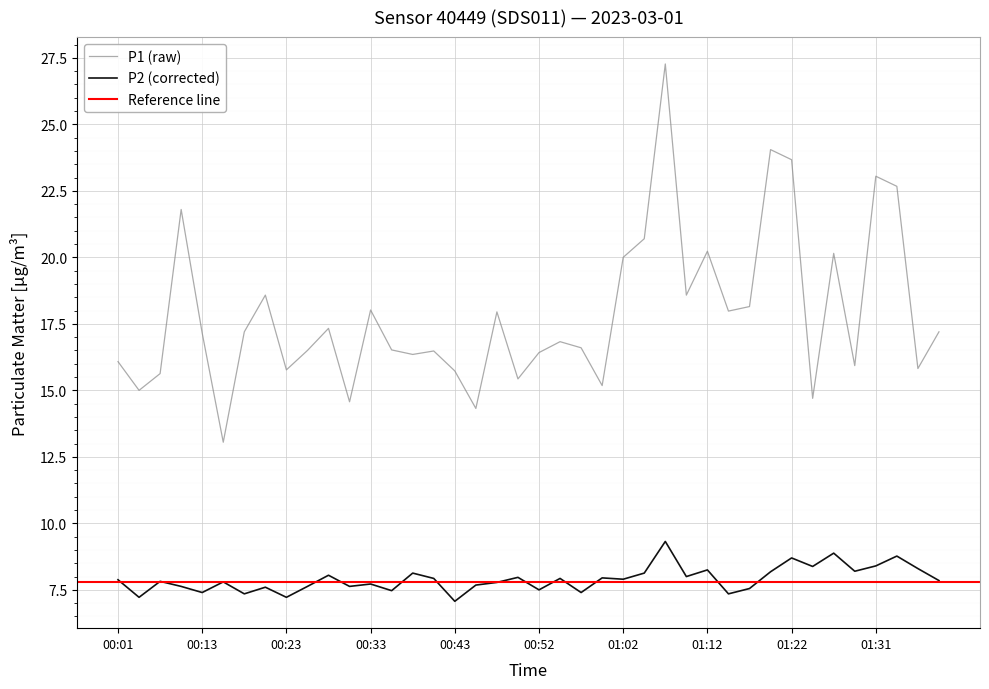

Which category has the highest value in the P1 series?

01:07